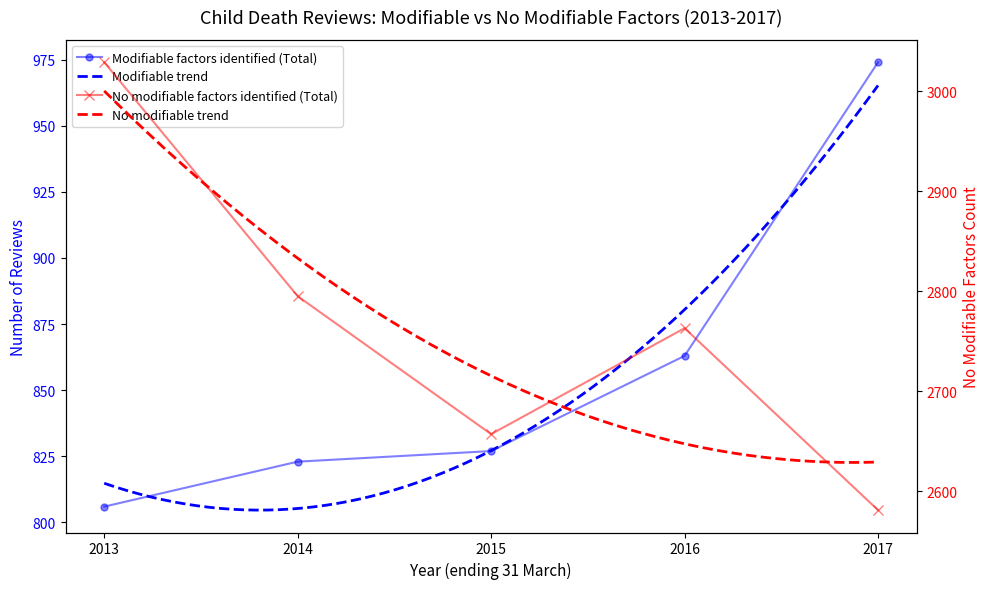

What is the total value across all series at 2013?

3835